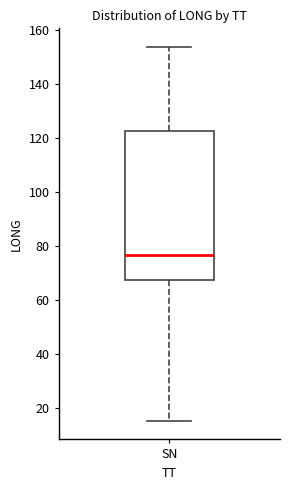

Read this box plot against the y-axis: the position of the median line, the range covered by the box, and the ends of both whiskers. The values are not printed on the chart, so give them approximately, as read against the axis.

median 76, box 68 to 122, whiskers 16 to 154